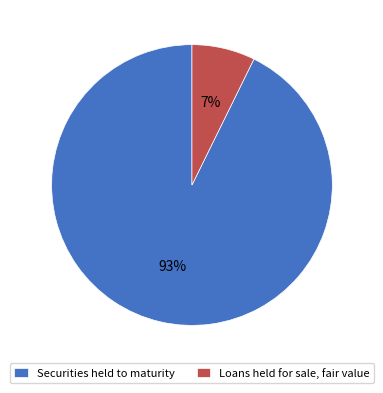

The Loans held for sale, fair value slice represents 7% of the pie. True or false?

True